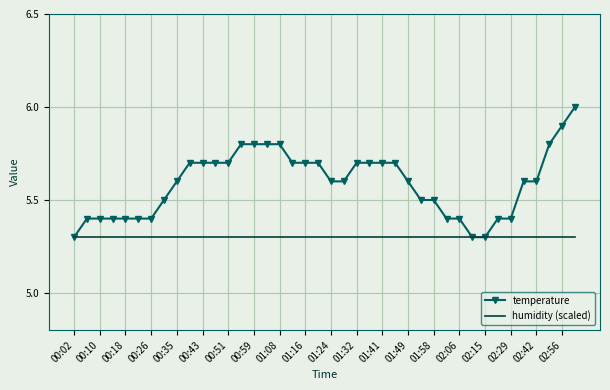

What is the difference between the second highest and minimum values in the temperature series?

0.6